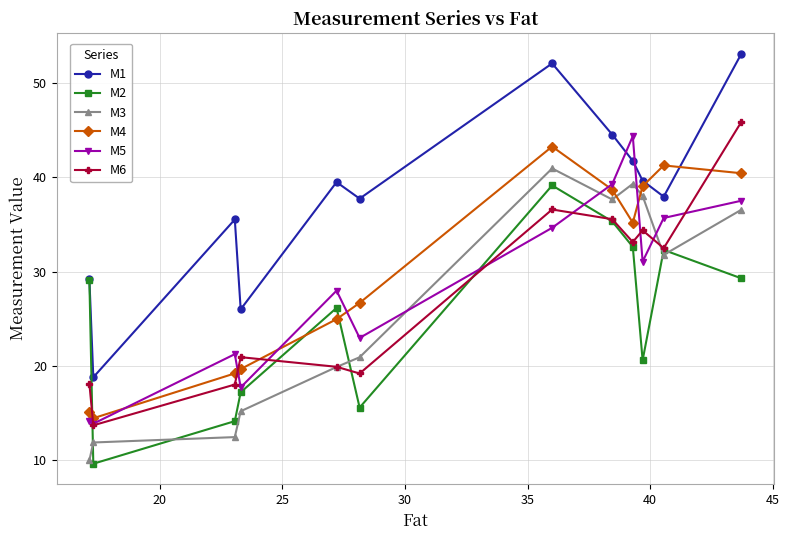

What are all the series names shown in the legend?

M1, M2, M3, M4, M5, M6